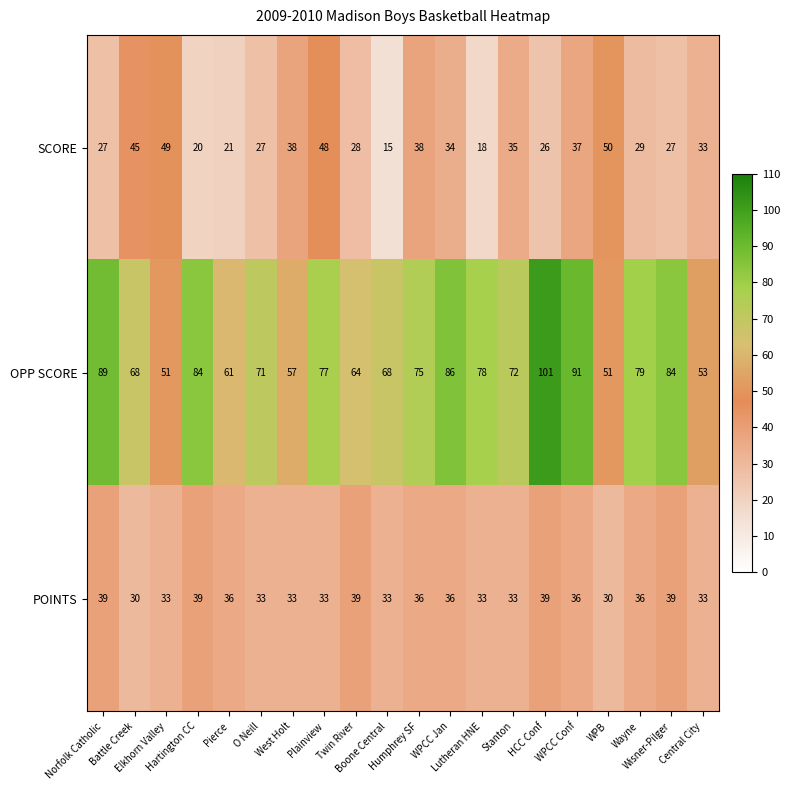

Between Twin River and WPCC Conf, which series saw the biggest shift?

OPP SCORE